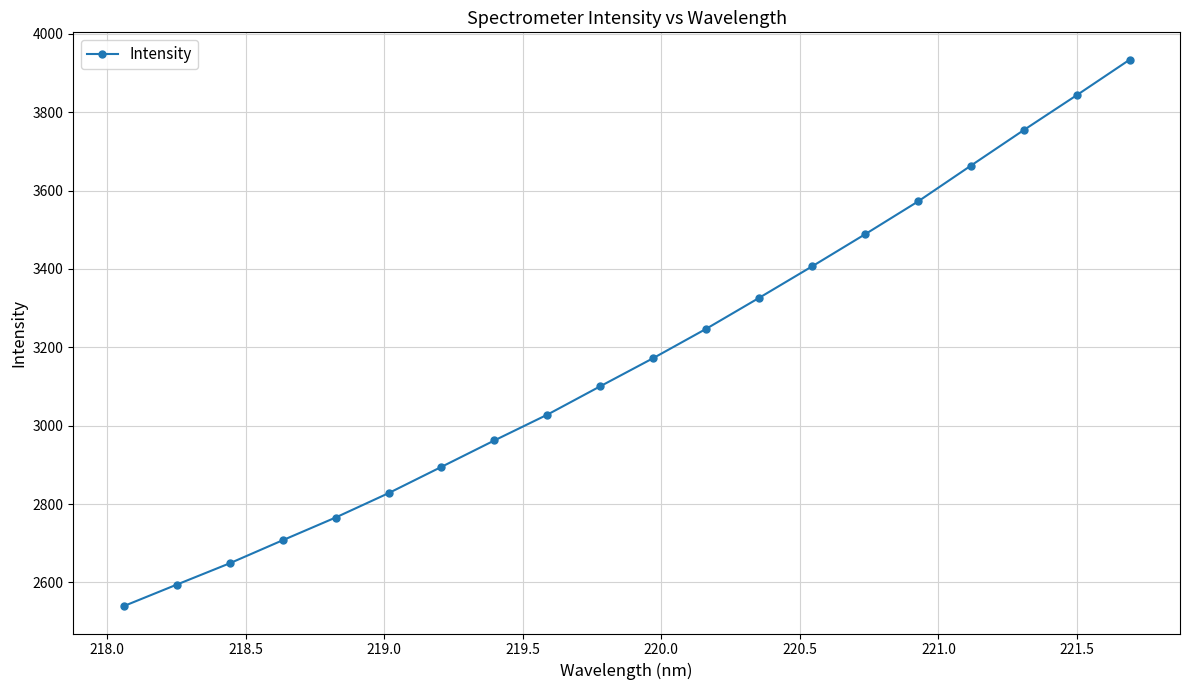

What is the minimum value shown in the chart?

2539.4